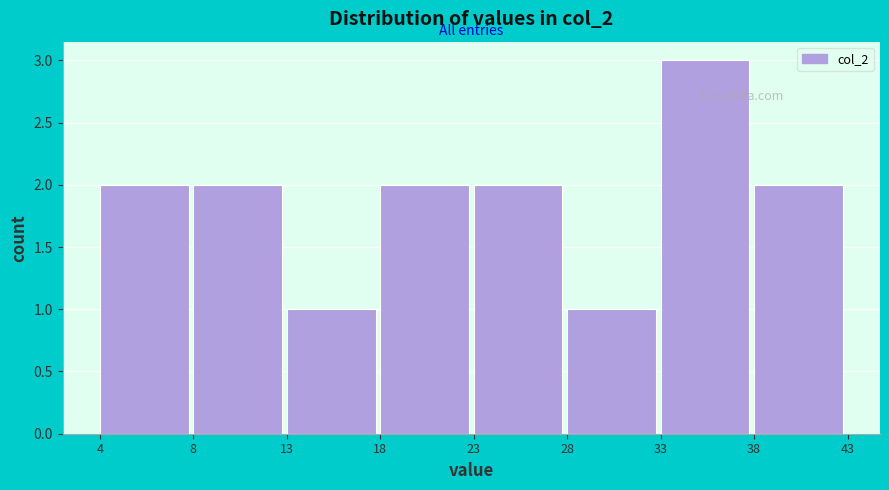

Reading left to right, extract all data points from this chart.

2	2	1	2	2	1	3	2